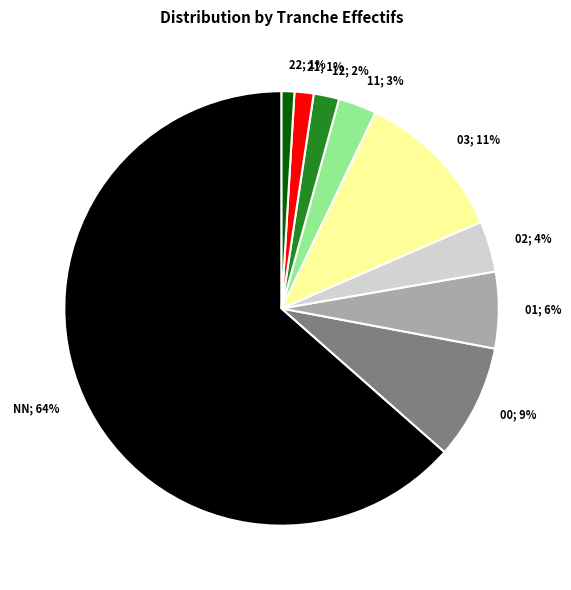

To the nearest percent, what is the average slice percentage?

11%